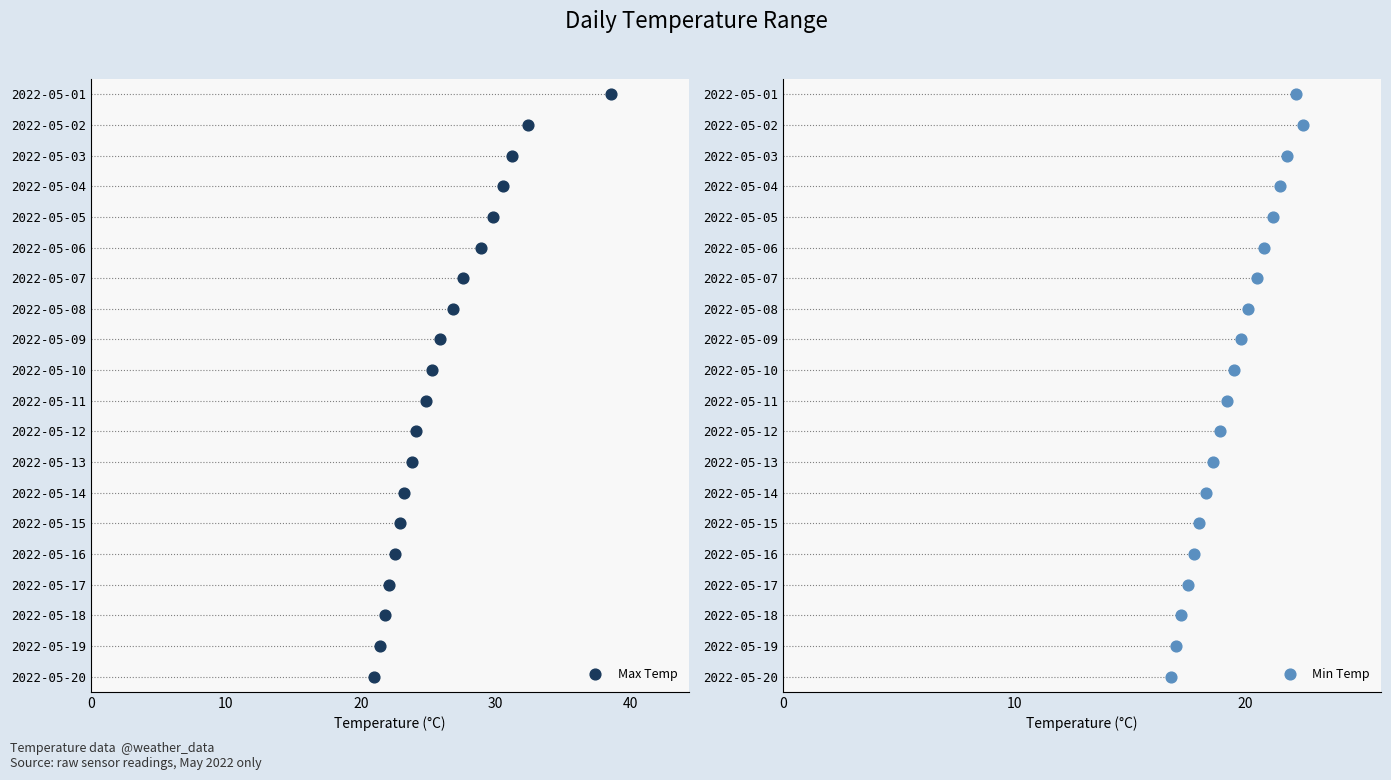

What is the total value across all series at 2022-05-10?

44.8